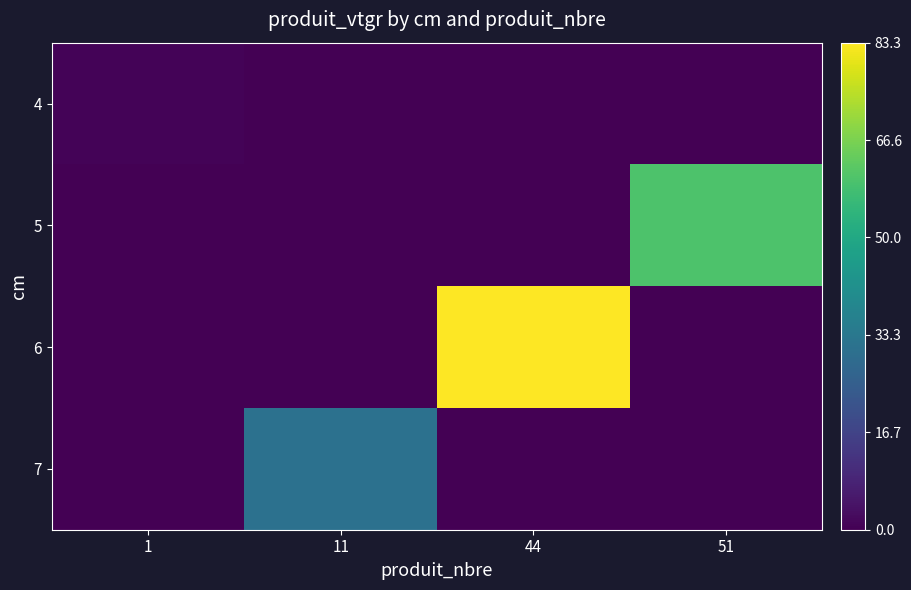

Reading left to right, extract all data points from this chart.

4: 1=0.7	11=0.0	44=0.0	51=0.0
5: 1=0.0	11=0.0	44=0.0	51=60.1
6: 1=0.0	11=0.0	44=83.3	51=0.0
7: 1=0.0	11=31.2	44=0.0	51=0.0